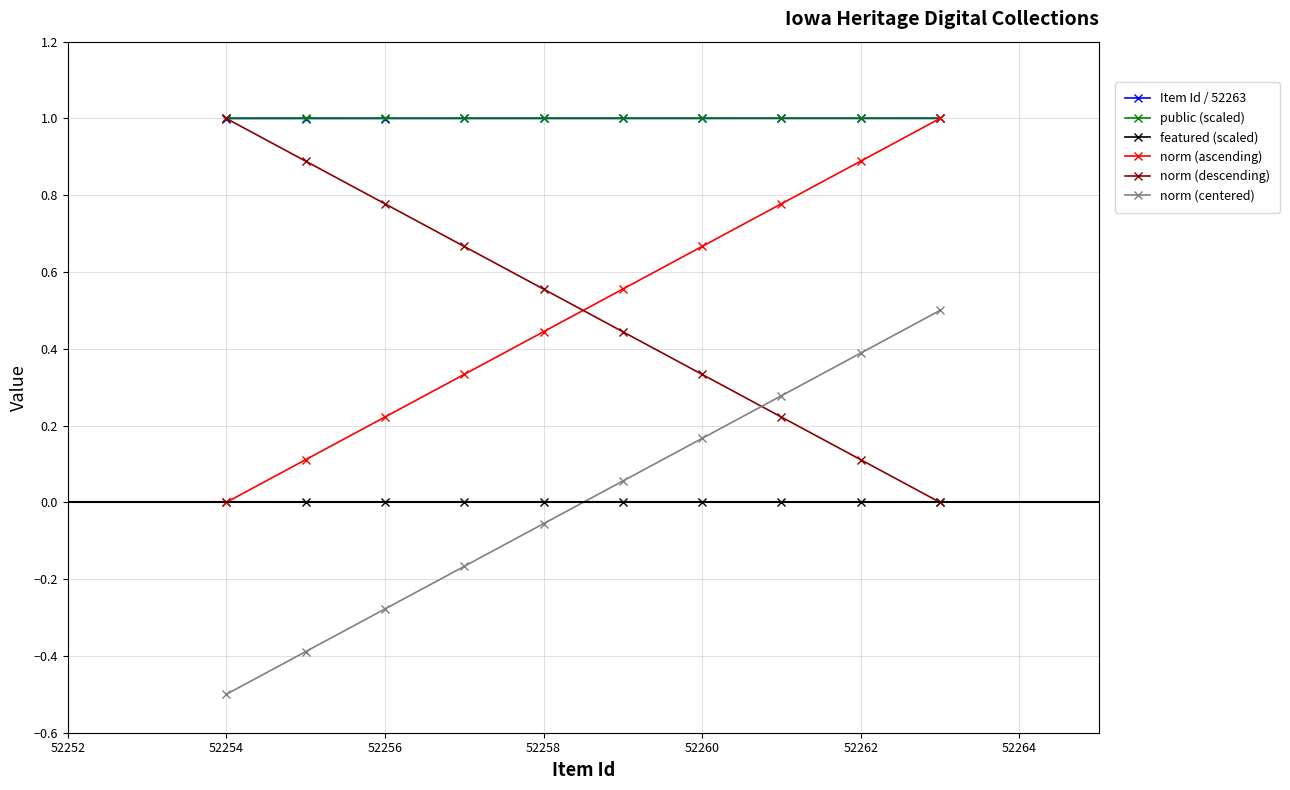

What is the highest value of the norm (centered) series?

0.5